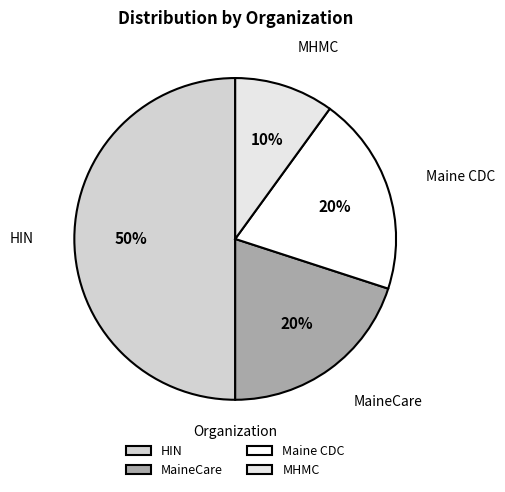

The MHMC slice represents 1% of the pie. True or false?

False